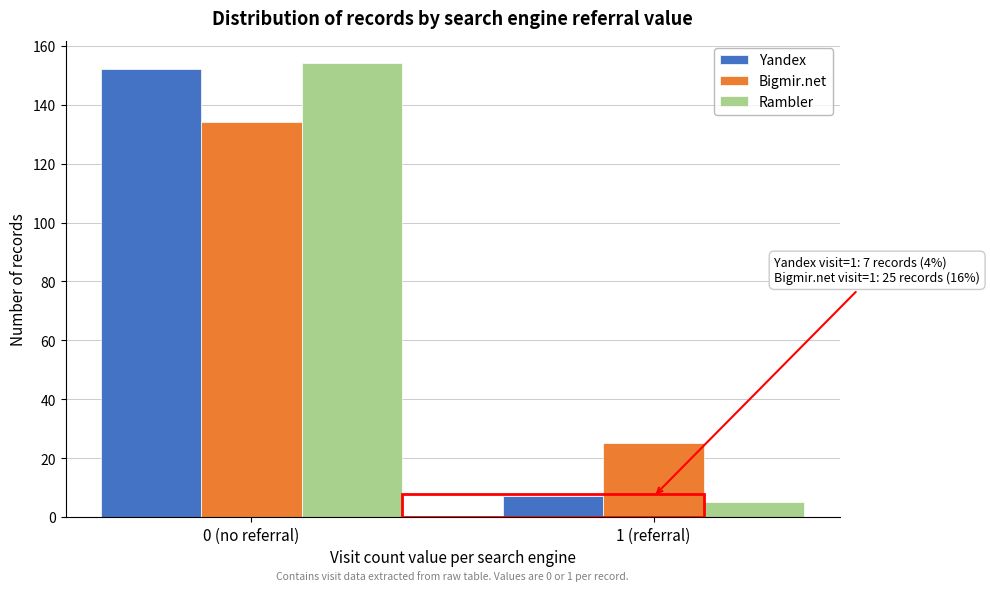

Reading left to right, transcribe all the data shown in this chart.

Yandex: 0 (no referral)=152	1 (referral)=7
Bigmir.net: 0 (no referral)=134	1 (referral)=25
Rambler: 0 (no referral)=154	1 (referral)=5